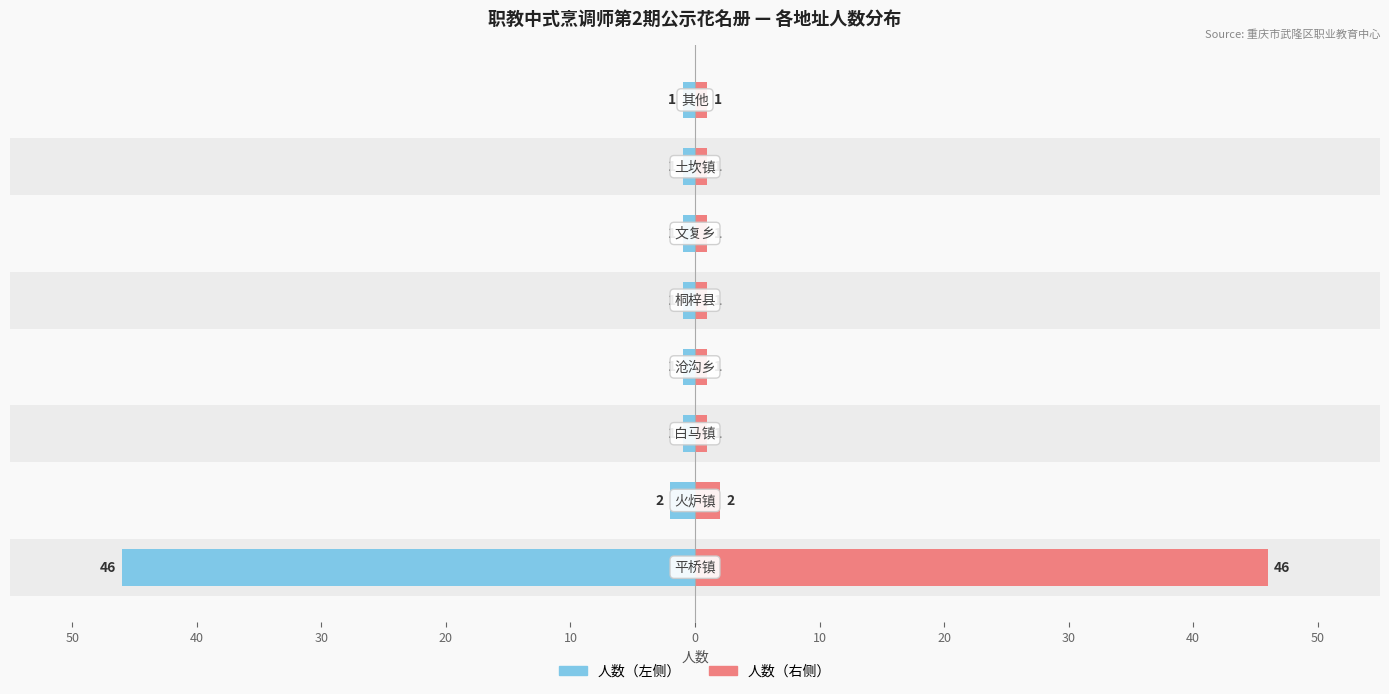

Between 10 and 20, which series saw the biggest shift?

人数（左）